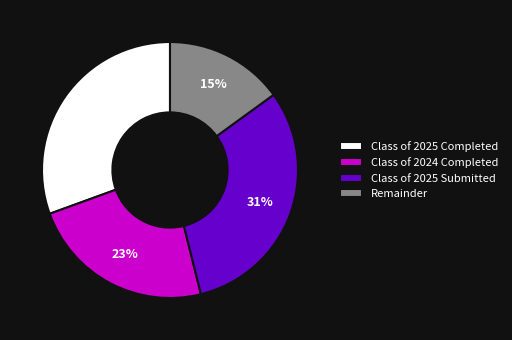

How many segments does this pie chart have?

4